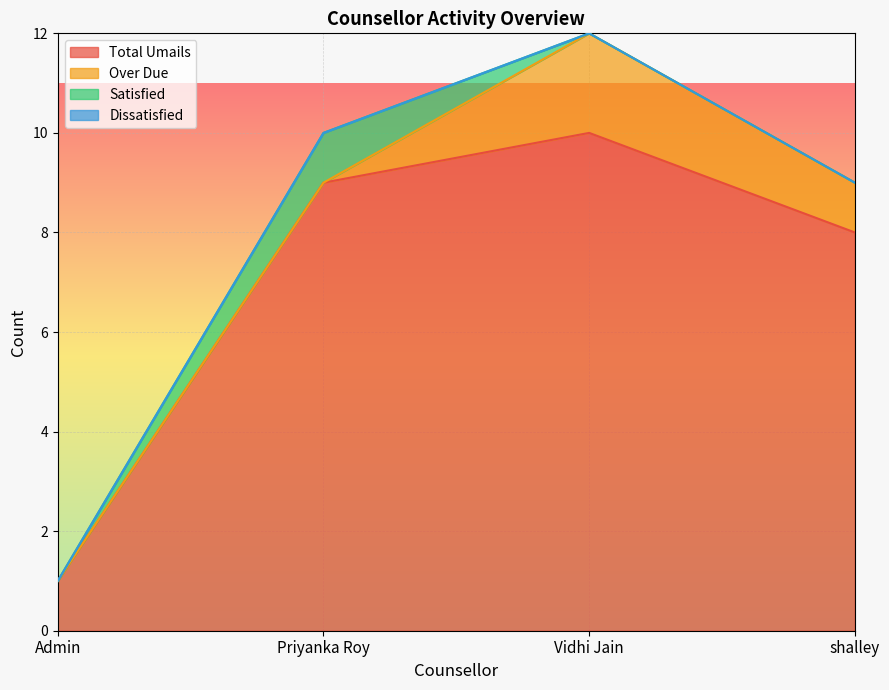

Where do Over Due and Satisfied first cross each other?

Priyanka Roy and Vidhi Jain